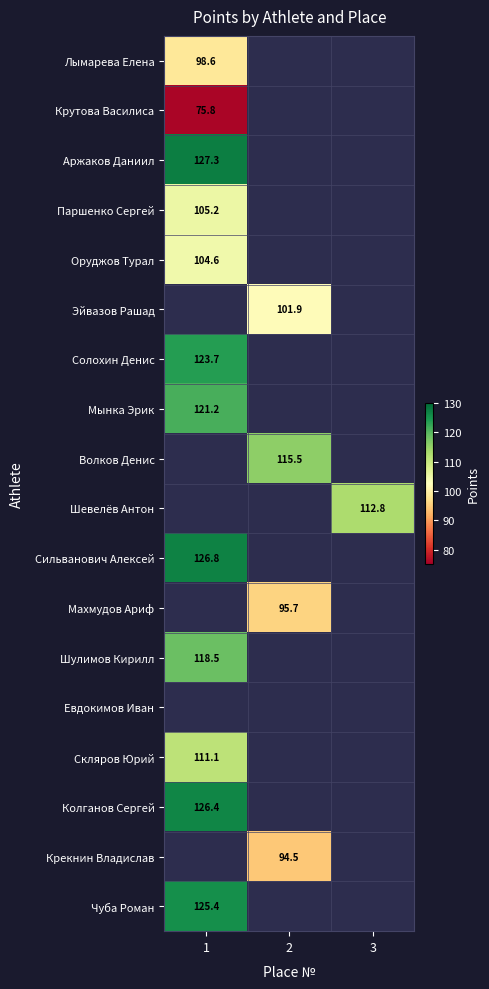

Is the value of Оруджов Турал at 3 greater than the value of Аржаков Даниил at 2?

No